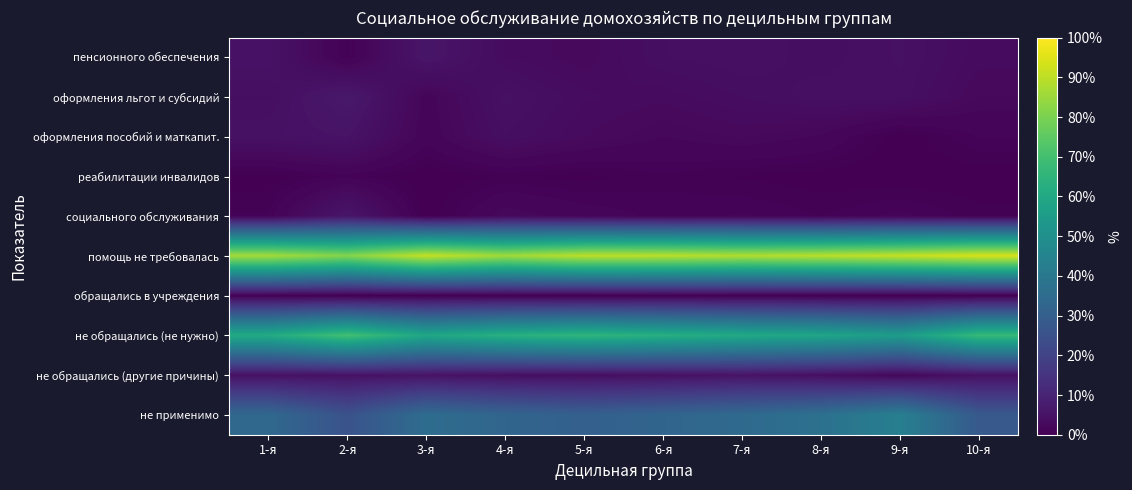

Reading right to left, extract all data points from this chart.

пенсионного обеспечения: 10-я=2.9	9-я=4.4	8-я=3.7	7-я=4.2	6-я=3.9	5-я=2.5	4-я=3.1	3-я=5.8	2-я=0.7	1-я=5.0
оформления льгот и субсидий: 10-я=2.3	9-я=4.1	8-я=4.1	7-я=3.5	6-я=2.9	5-я=3.2	4-я=4.5	3-я=1.6	2-я=6.7	1-я=3.9
оформления пособий и маткапит.: 10-я=1.2	9-я=0.0	8-я=1.9	7-я=2.4	6-я=2.0	5-я=2.8	4-я=3.9	3-я=1.5	2-я=5.2	1-я=4.6
реабилитации инвалидов: 10-я=0.1	9-я=0.0	8-я=0.1	7-я=0.3	6-я=0.7	5-я=0.2	4-я=0.5	3-я=0.0	2-я=1.0	1-я=0.1
социального обслуживания: 10-я=0.5	9-я=1.3	8-я=0.8	7-я=1.2	6-я=1.0	5-я=1.6	4-я=2.3	3-я=0.0	2-я=5.9	1-я=0.8
помощь не требовалась: 10-я=93.9	9-я=91.1	8-я=89.5	7-я=88.2	6-я=89.6	5-я=89.8	4-я=85.8	3-я=91.1	2-я=81.6	1-я=86.3
обращались в учреждения: 10-я=0.1	9-я=0.0	8-я=0.1	7-я=0.2	6-я=0.3	5-я=0.1	4-я=0.2	3-я=0.0	2-я=0.0	1-я=0.5
не обращались (не нужно): 10-я=67.2	9-я=54.9	8-я=58.8	7-я=60.3	6-я=62.9	5-я=65.5	4-я=63.2	3-я=59.4	2-я=69.8	1-я=61.1
не обращались (другие причины): 10-я=4.7	9-я=2.0	8-я=4.0	7-я=5.1	6-я=4.5	5-я=3.9	4-я=4.1	3-я=5.1	2-я=4.7	1-я=4.6
не применимо: 10-я=27.9	9-я=43.0	8-я=37.2	7-я=34.4	6-я=32.3	5-я=30.6	4-я=32.4	3-я=35.5	2-я=25.4	1-я=33.8